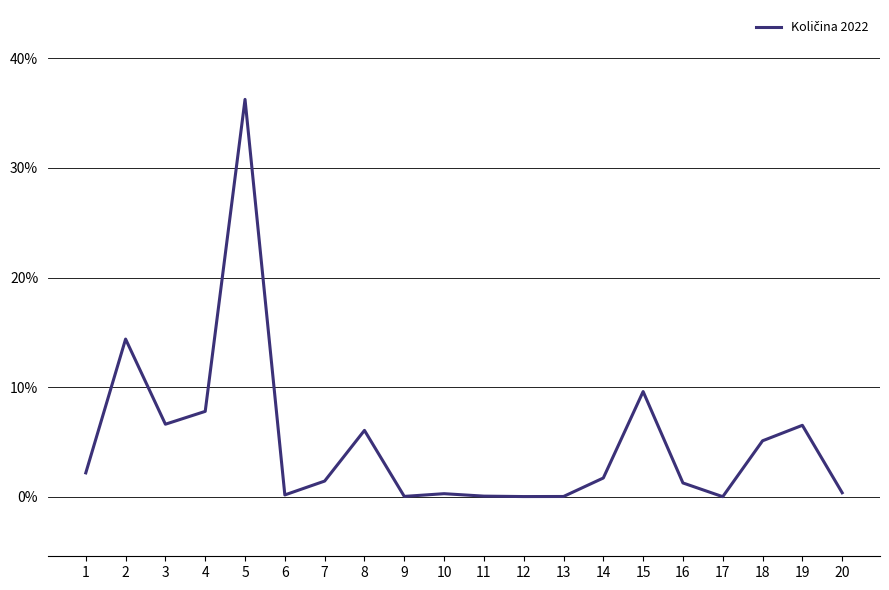

What is the greatest value displayed?

36.3